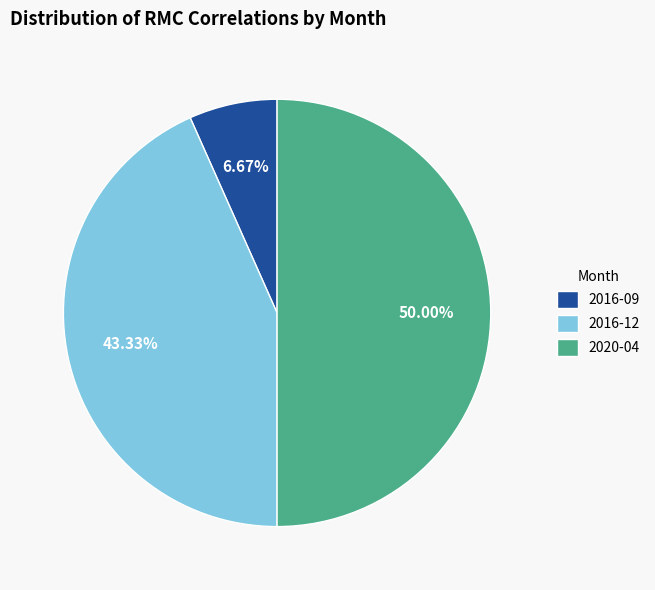

Does 2016-09 account for over 50% of the chart?

No